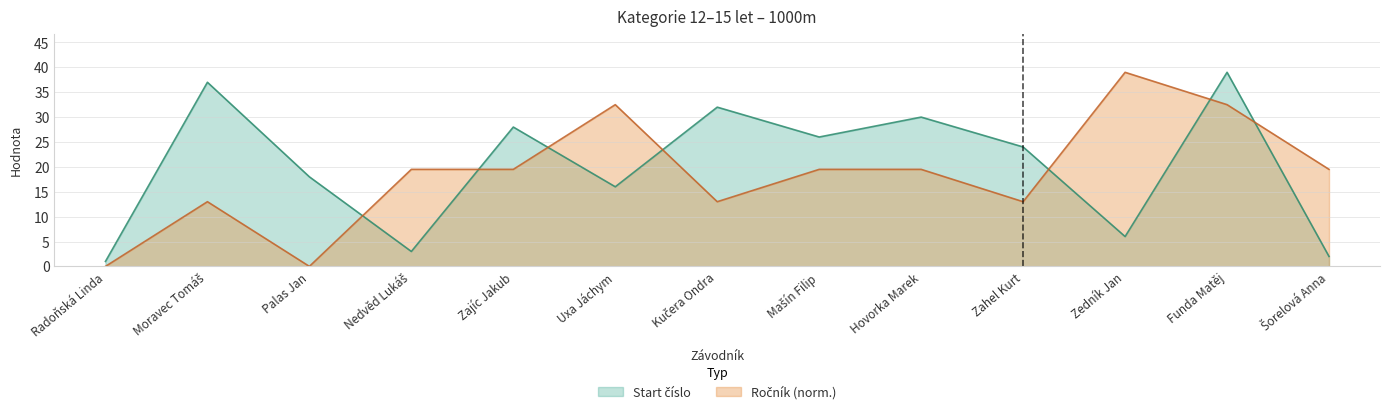

True or false: Ročník has a value of 19.5 at Nedvěd Lukáš.

True